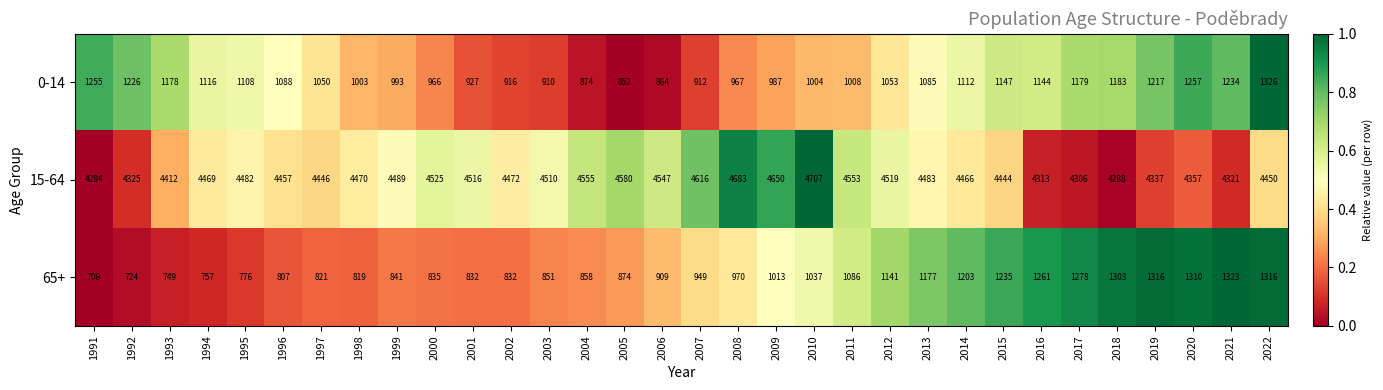

What is the average value of the 0-14 series?

1067